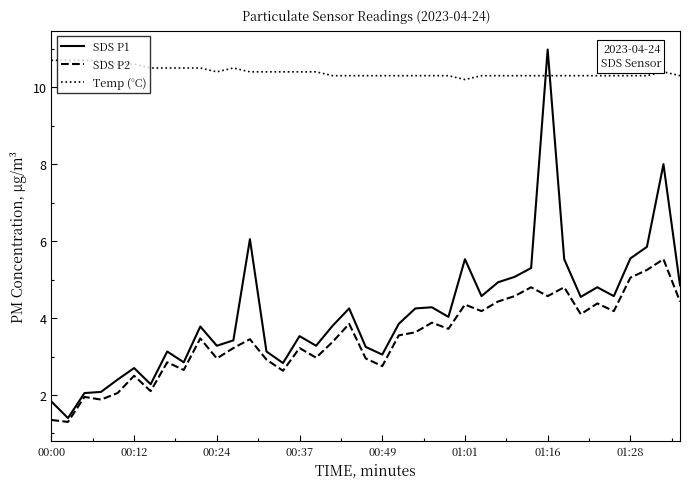

What is the smallest value displayed?

1.3